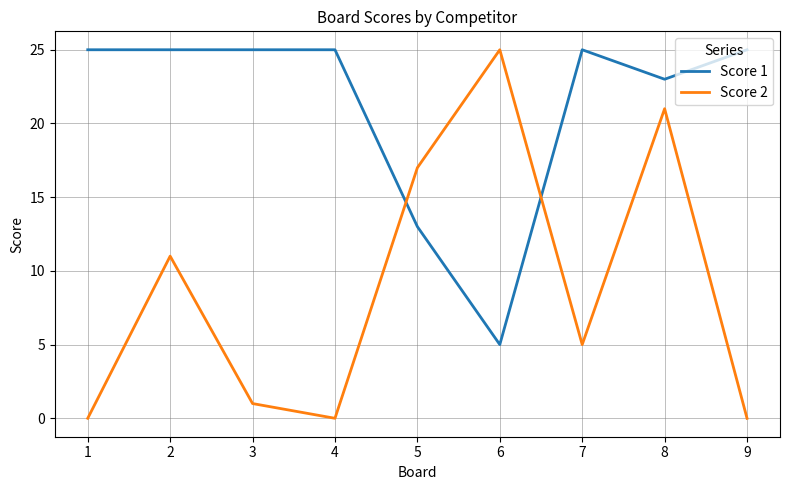

True or false: Score 2 has a value of 6 at 2.

False